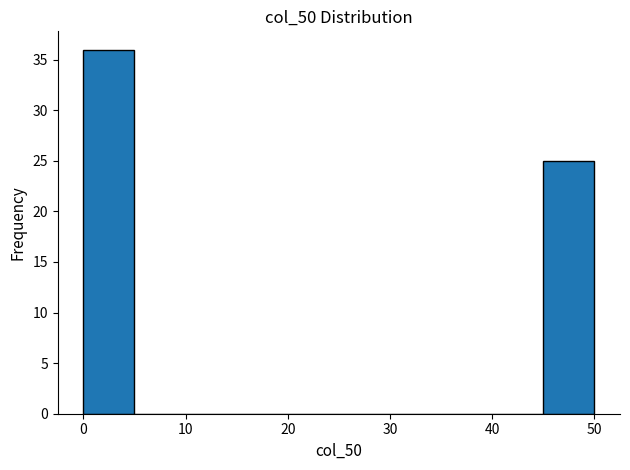

What is the height of the bar covering 45 to 50 on the x-axis? The values are not printed on the chart, so give them approximately, as read against the axis.

25